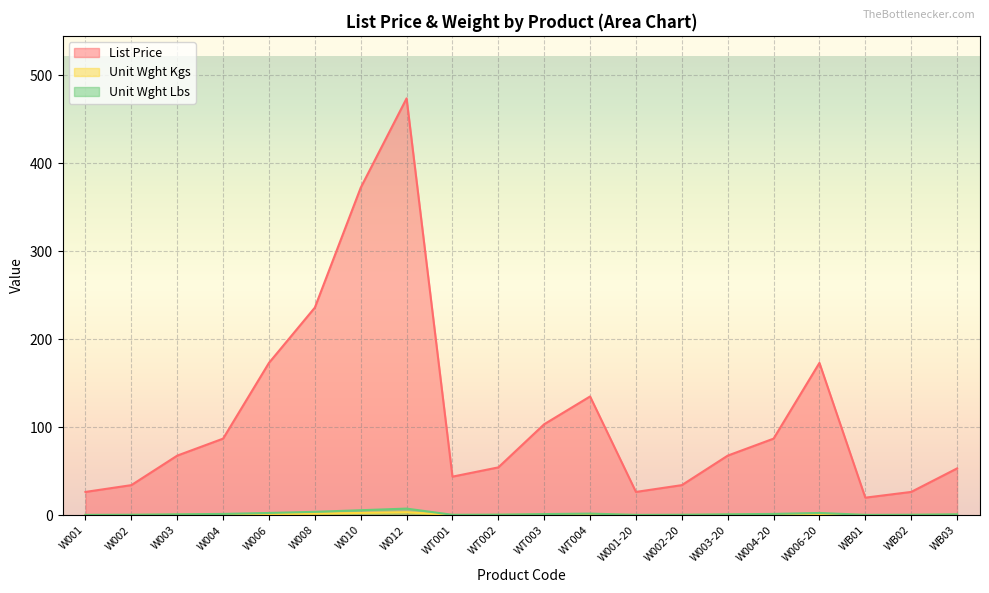

List the series in order of their peak value, highest first.

List Price, Unit Wght Lbs, Unit Wght Kgs